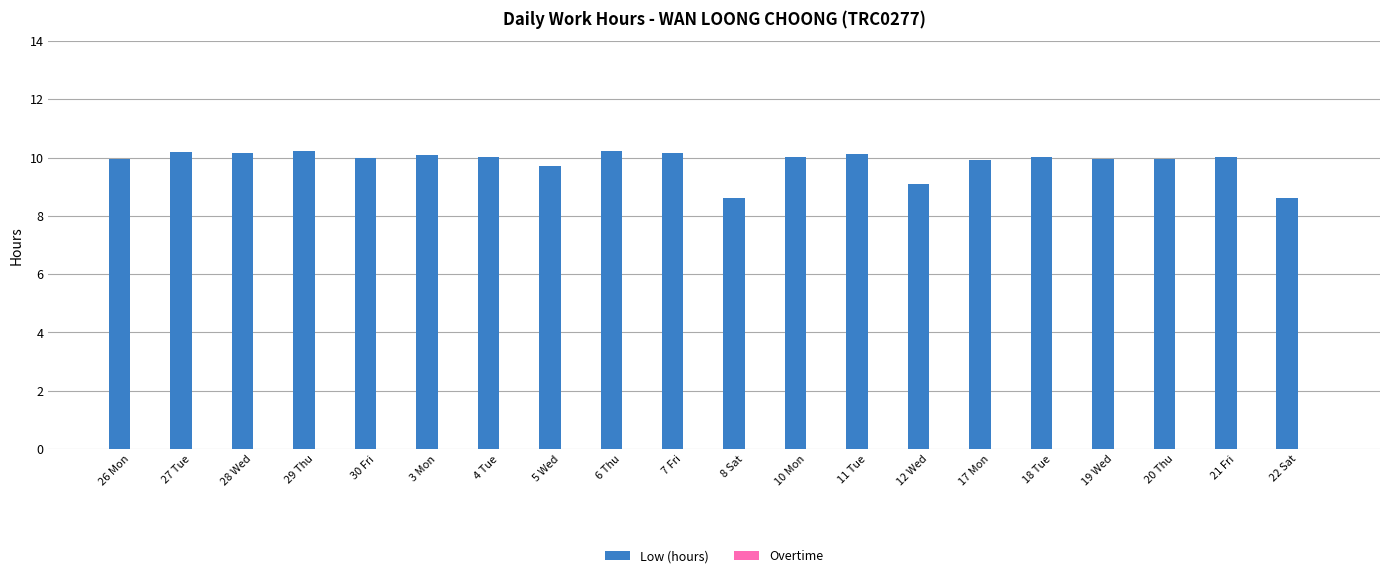

The chart shows a value of 2.2 at 8 Sat. True or false?

False